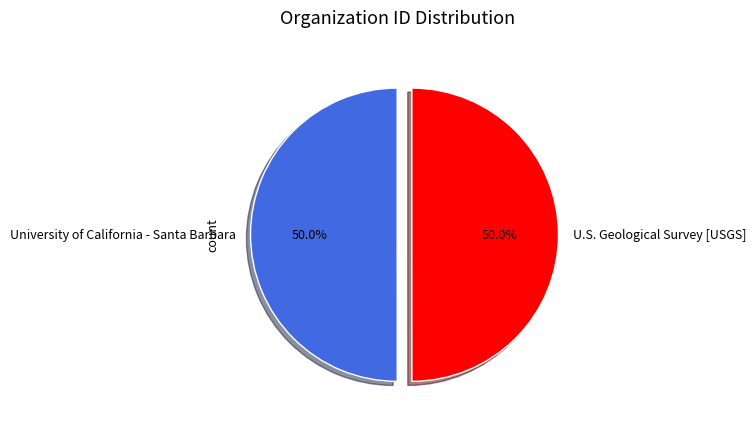

What is the ratio of the value at U.S. Geological Survey [USGS] to the value at University of California - Santa Barbara?

1.0